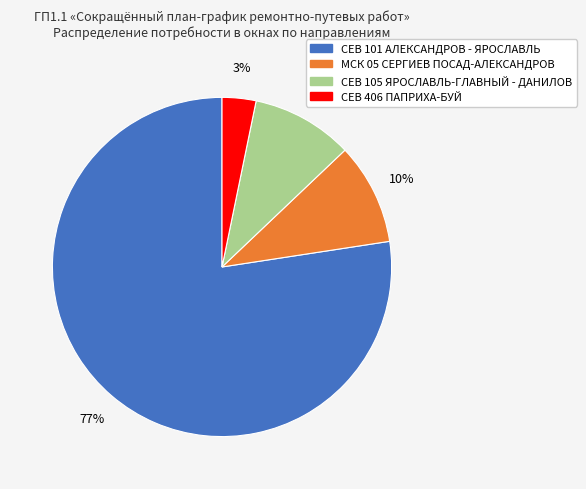

How many slices are in this pie chart?

4